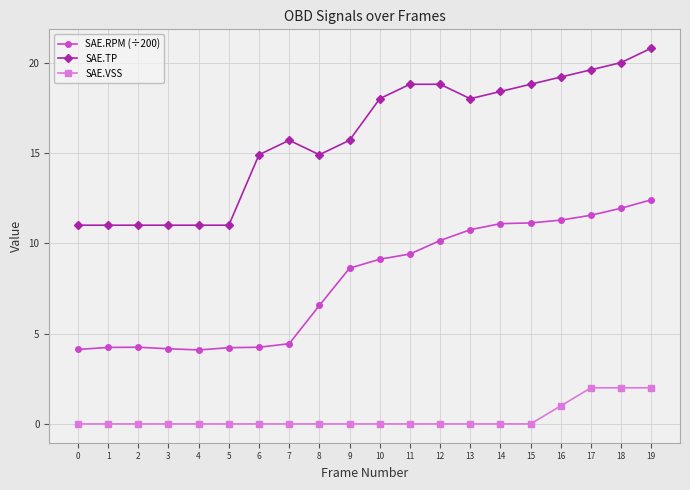

True or false: SAE.RPM (÷200) and SAE.VSS intersect in this chart.

False